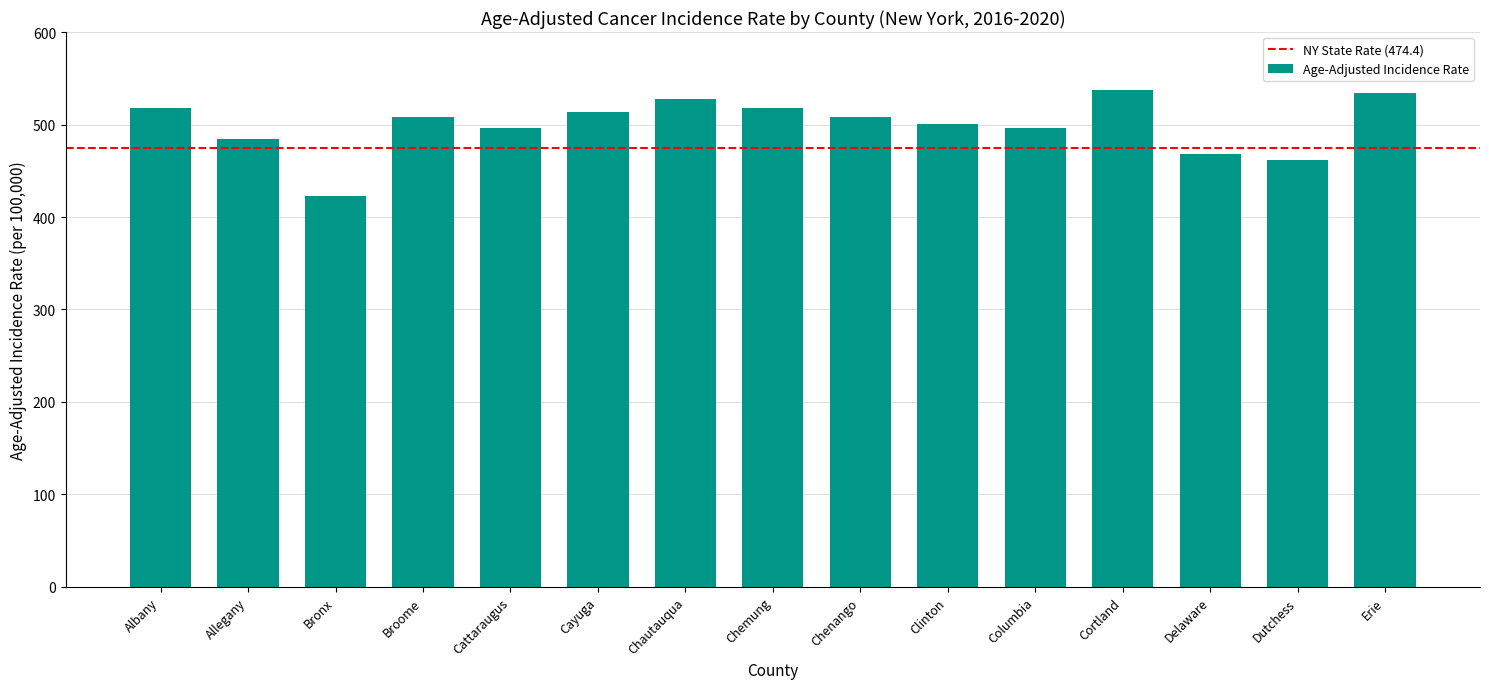

Count the number of categories in the chart.

15